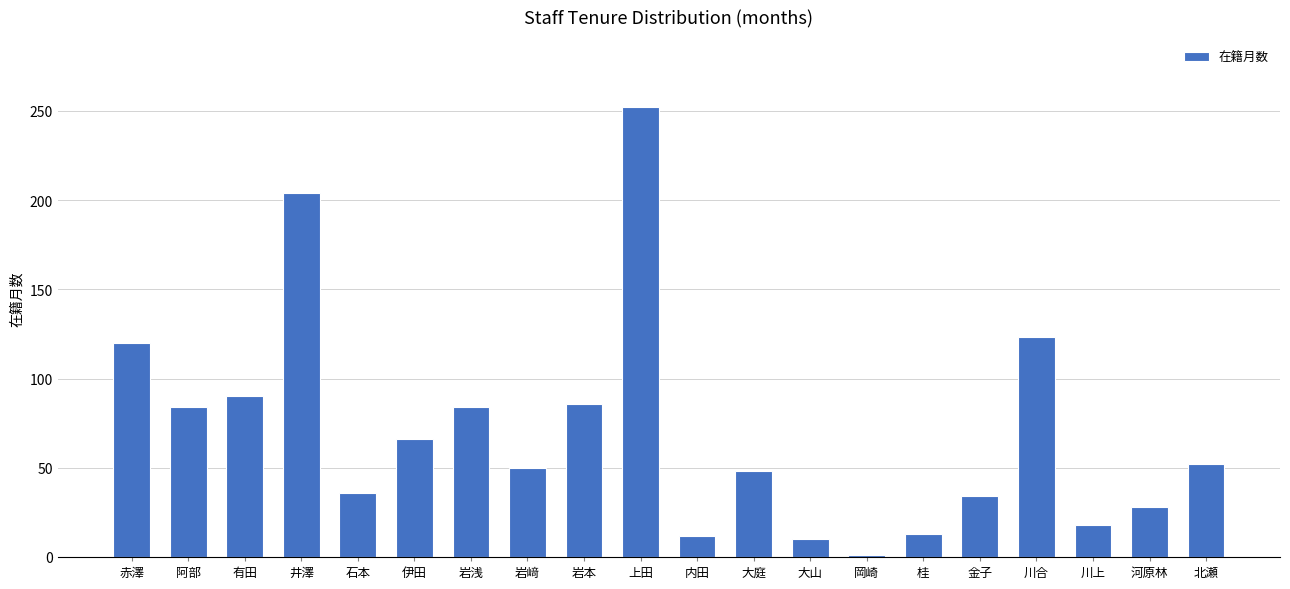

Where is the data nearest to the value 126?

川合